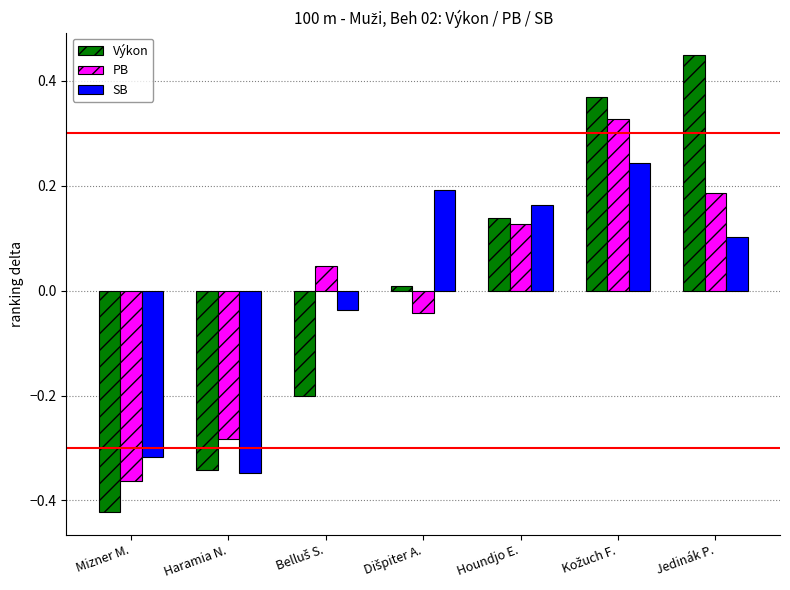

List the series in order of their peak value, lowest first.

SB, PB, Výkon